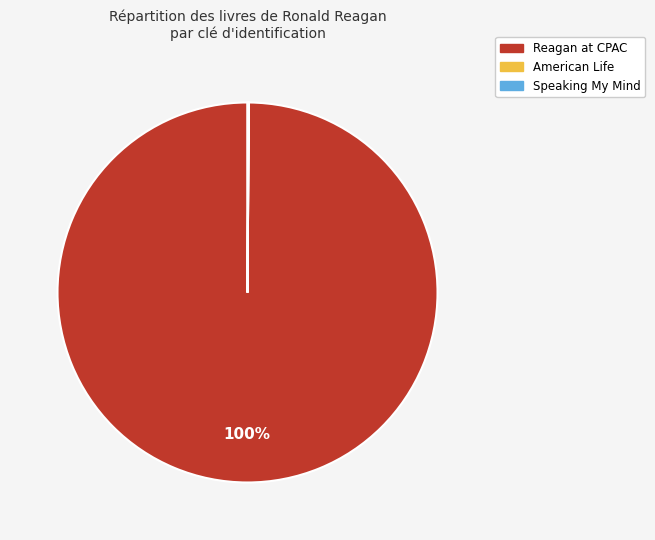

Does any single category account for the majority?

Yes